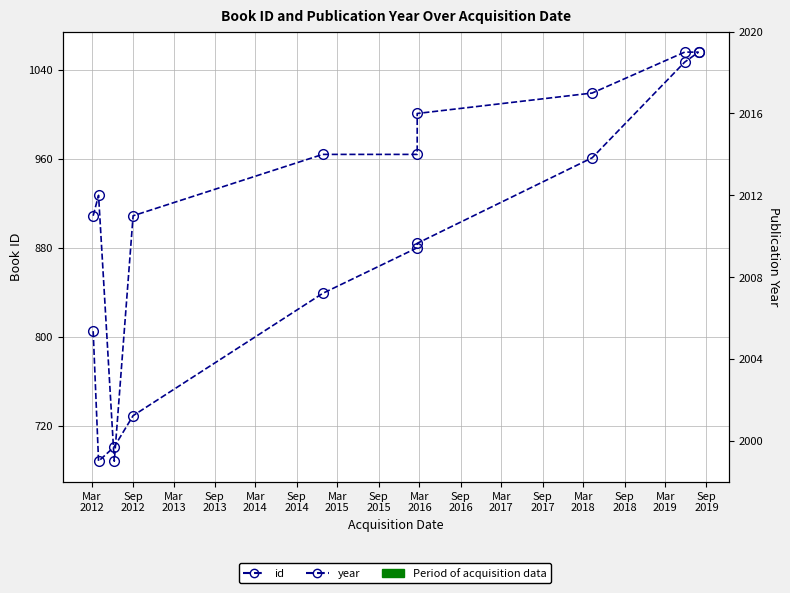

Which has a higher value, Mar
2016 or Sep
2016?

Sep
2016